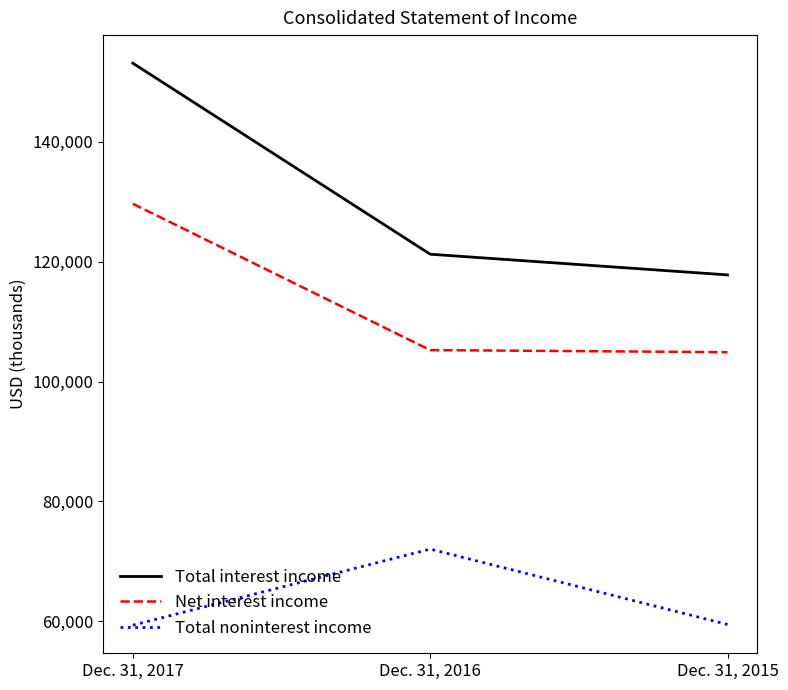

Rank the series by their average value, from lowest to highest.

Total noninterest income, Net interest income, Total interest income